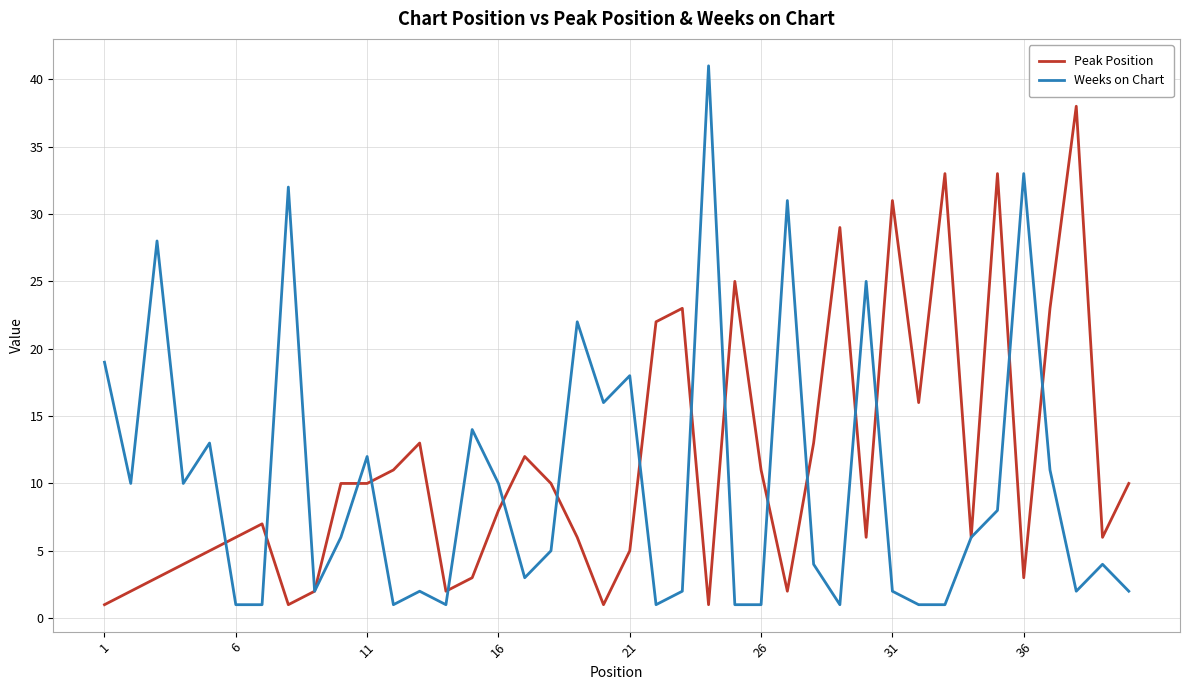

How many lines are shown in the chart?

2